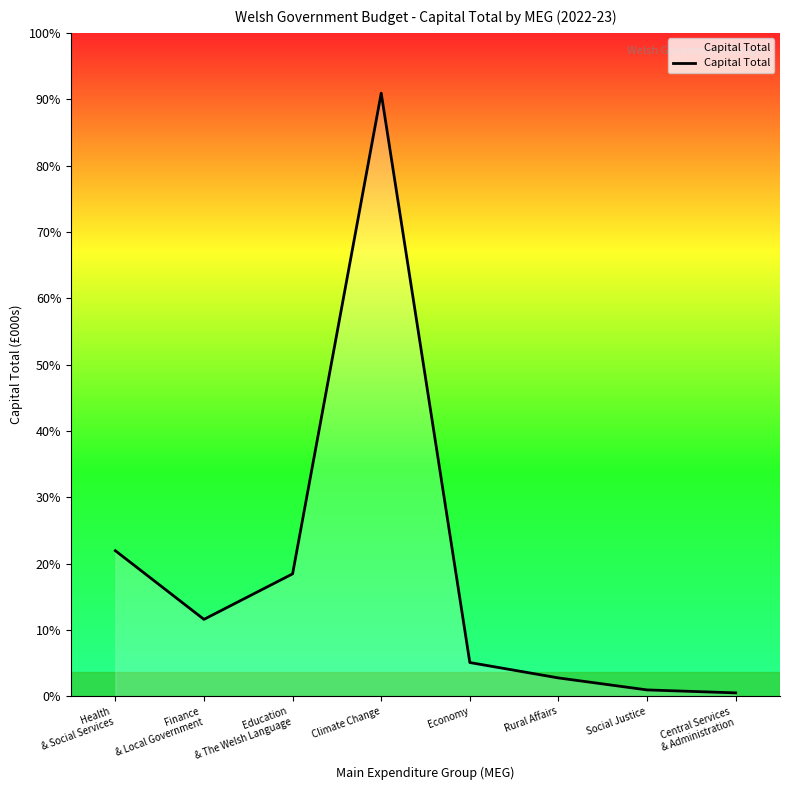

What is the label of the 4th point from the right?

Economy